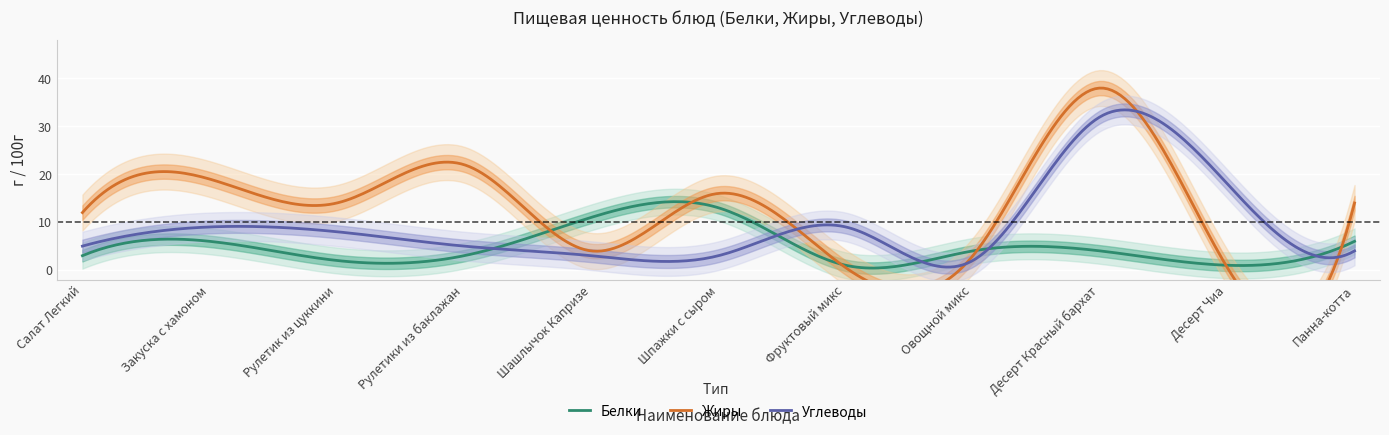

Which series has the largest range (max minus min)?

Жиры